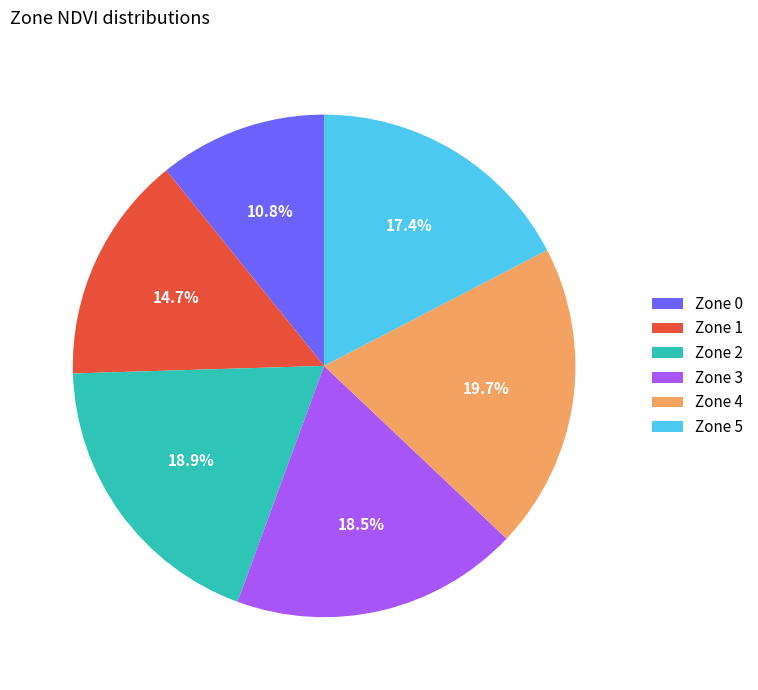

Which slice is the smallest?

Zone 0